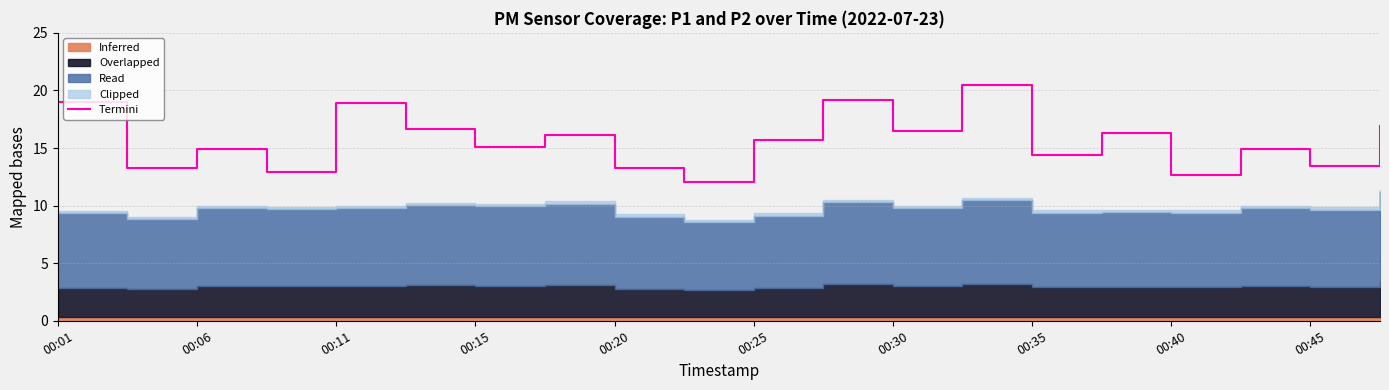

Reading left to right, extract all data points from this chart.

19.0	13.3	14.9	12.9	18.9	16.7	15.1	16.1	13.2	12.0	15.7	19.2	16.5	20.5	14.4	16.3	12.7	14.9	13.4	16.9